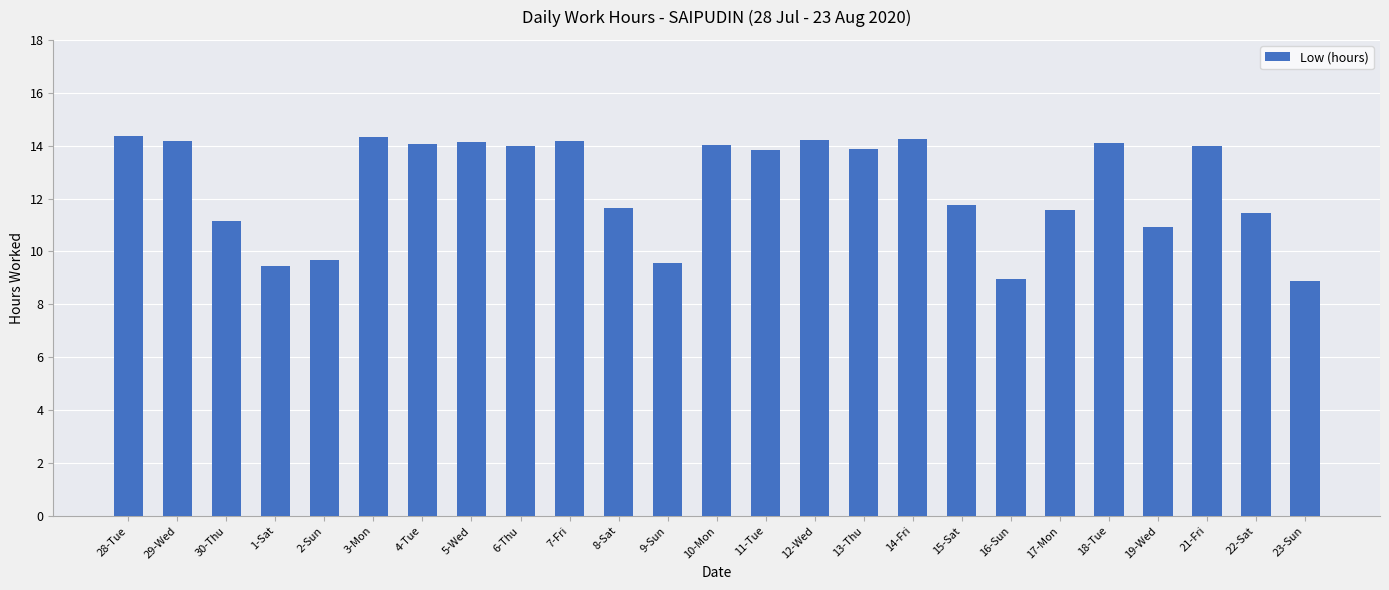

Between 19-Wed and 28-Tue, which is larger?

28-Tue